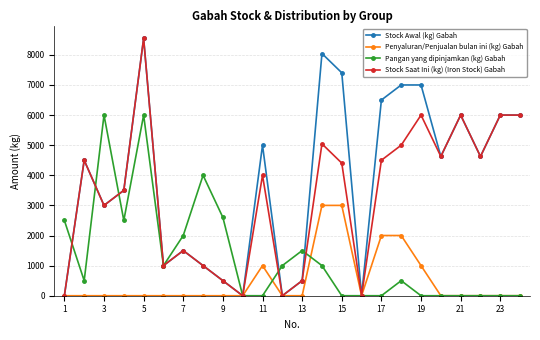

What is the highest value of the Stock Saat Ini (kg) (Iron Stock) Gabah series?

8546